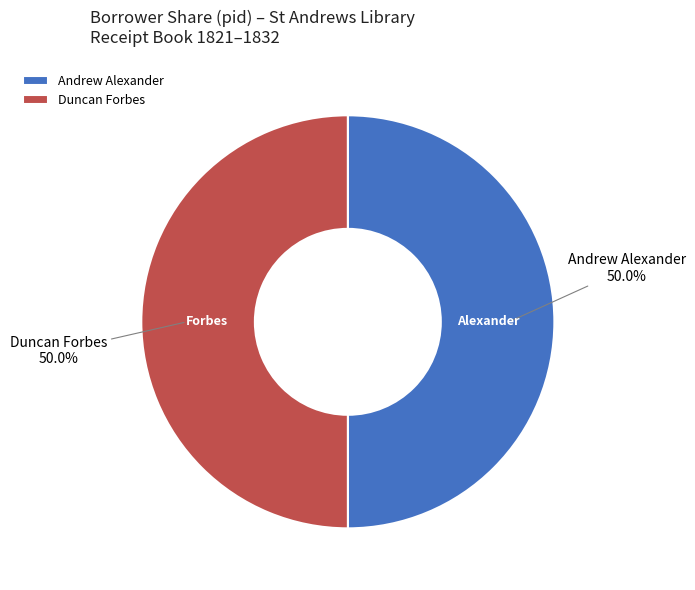

Is the sum of Andrew Alexander and Duncan Forbes greater than half?

Yes